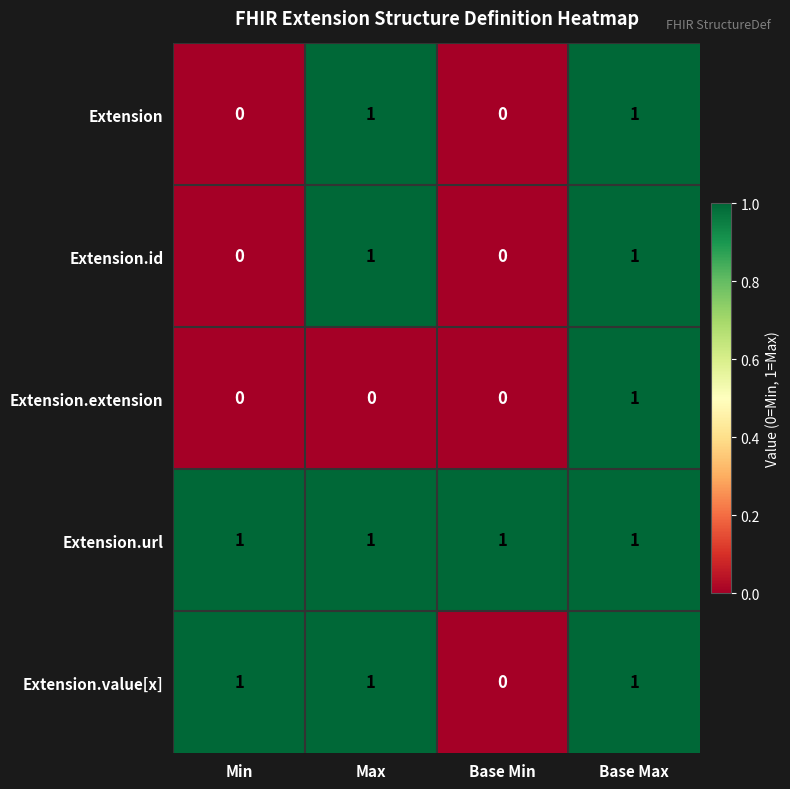

At how many categories does at least one series exceed 0?

4